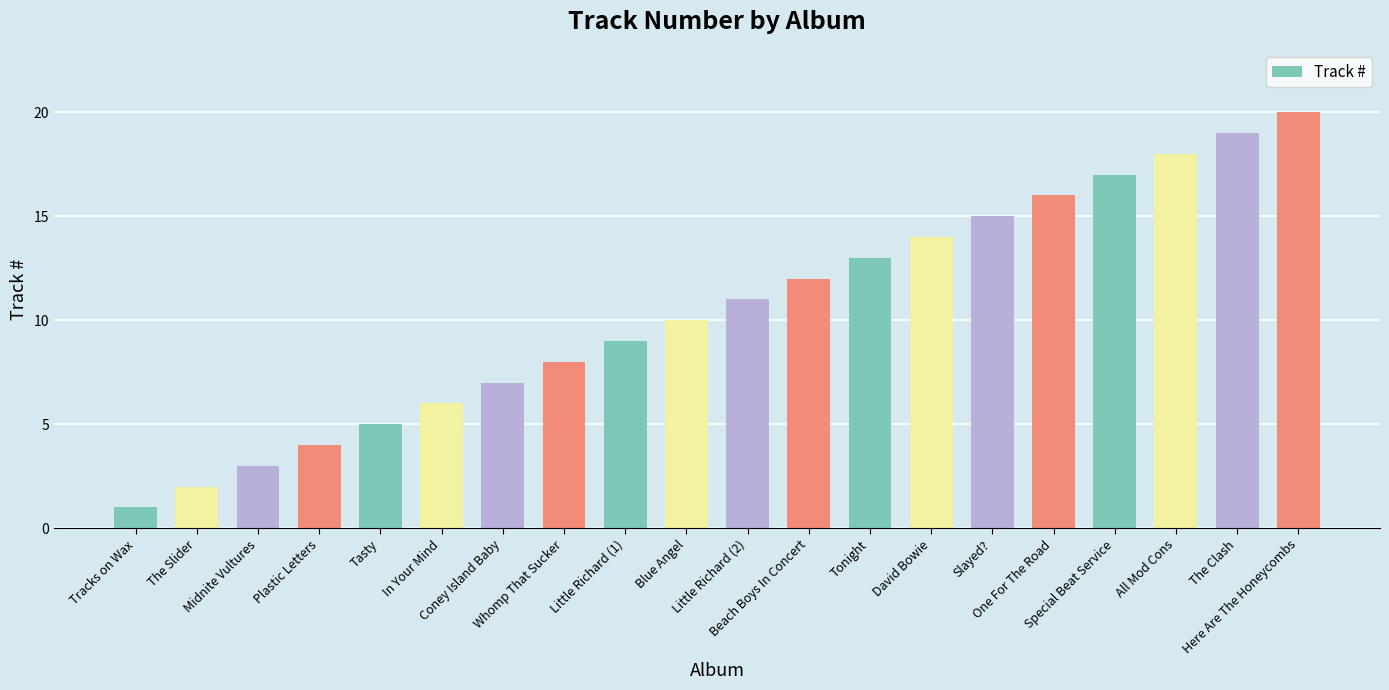

What position from the right is Blue Angel?

11